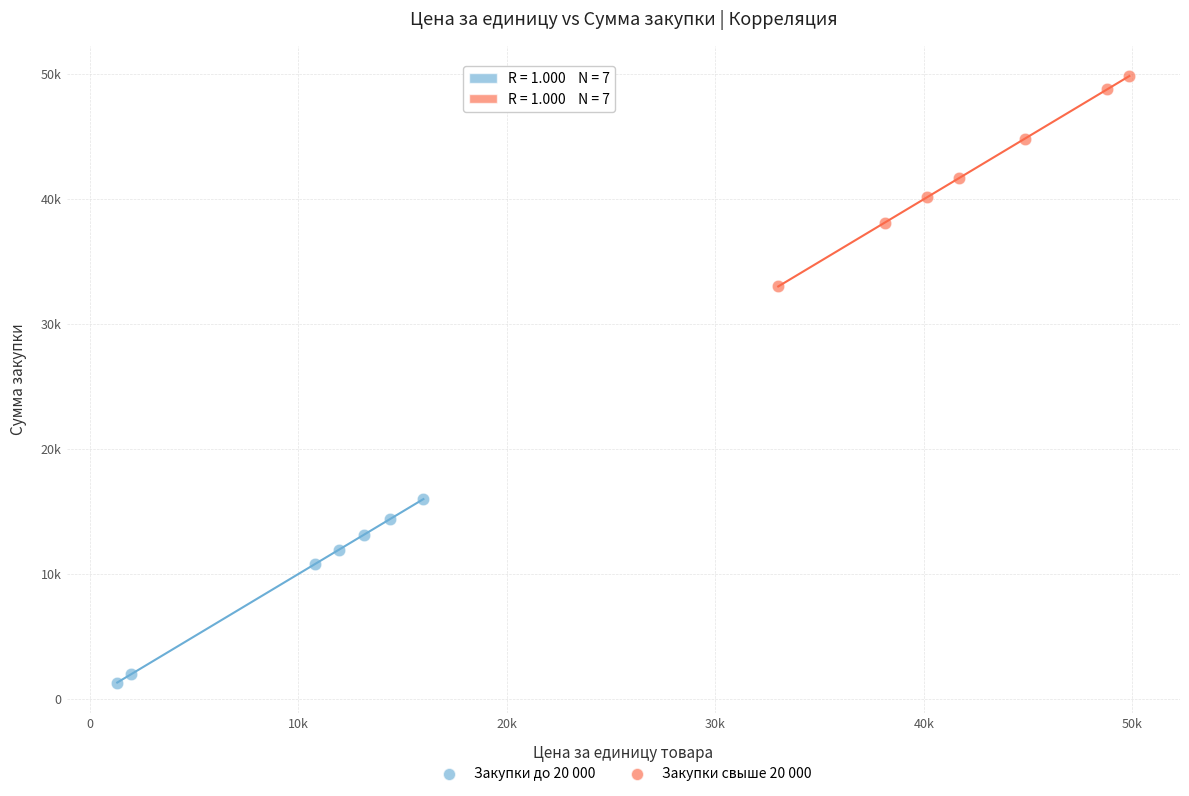

What are all the series names shown in the legend?

Закупки до 20 000, Закупки свыше 20 000